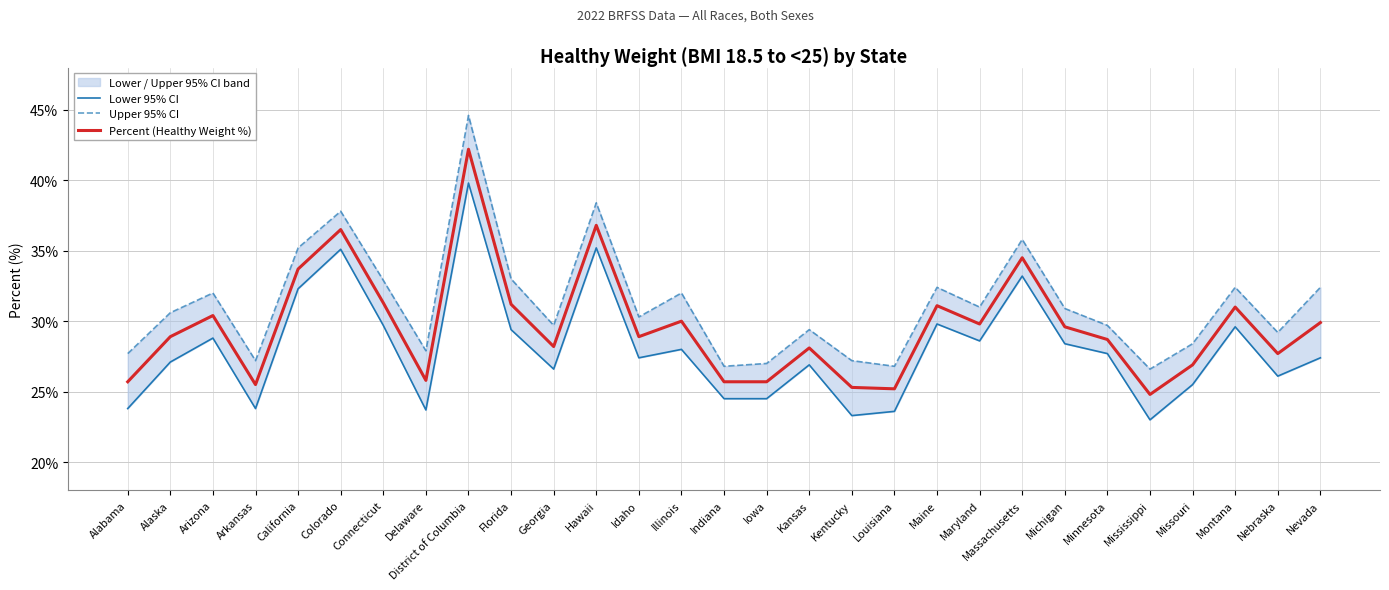

Reading right to left, list all the values displayed in this chart.

Lower 95% CI: Nevada=27.4	Nebraska=26.1	Montana=29.6	Missouri=25.5	Mississippi=23.0	Minnesota=27.7	Michigan=28.4	Massachusetts=33.2	Maryland=28.6	Maine=29.8	Louisiana=23.6	Kentucky=23.3	Kansas=26.9	Iowa=24.5	Indiana=24.5	Illinois=28.0	Idaho=27.4	Hawaii=35.2	Georgia=26.6	Florida=29.4	District of Columbia=39.8	Delaware=23.7	Connecticut=29.7	Colorado=35.1	California=32.3	Arkansas=23.8	Arizona=28.8	Alaska=27.1	Alabama=23.8
Upper 95% CI: Nevada=32.4	Nebraska=29.2	Montana=32.4	Missouri=28.4	Mississippi=26.6	Minnesota=29.7	Michigan=30.9	Massachusetts=35.8	Maryland=31.0	Maine=32.4	Louisiana=26.8	Kentucky=27.2	Kansas=29.4	Iowa=27.0	Indiana=26.8	Illinois=32.0	Idaho=30.3	Hawaii=38.4	Georgia=29.7	Florida=33.0	District of Columbia=44.6	Delaware=27.9	Connecticut=32.9	Colorado=37.8	California=35.2	Arkansas=27.2	Arizona=32.0	Alaska=30.6	Alabama=27.7
Percent (Healthy Weight %): Nevada=29.9	Nebraska=27.7	Montana=31.0	Missouri=26.9	Mississippi=24.8	Minnesota=28.7	Michigan=29.6	Massachusetts=34.5	Maryland=29.8	Maine=31.1	Louisiana=25.2	Kentucky=25.3	Kansas=28.1	Iowa=25.7	Indiana=25.7	Illinois=30.0	Idaho=28.9	Hawaii=36.8	Georgia=28.2	Florida=31.2	District of Columbia=42.2	Delaware=25.8	Connecticut=31.3	Colorado=36.5	California=33.7	Arkansas=25.5	Arizona=30.4	Alaska=28.9	Alabama=25.7